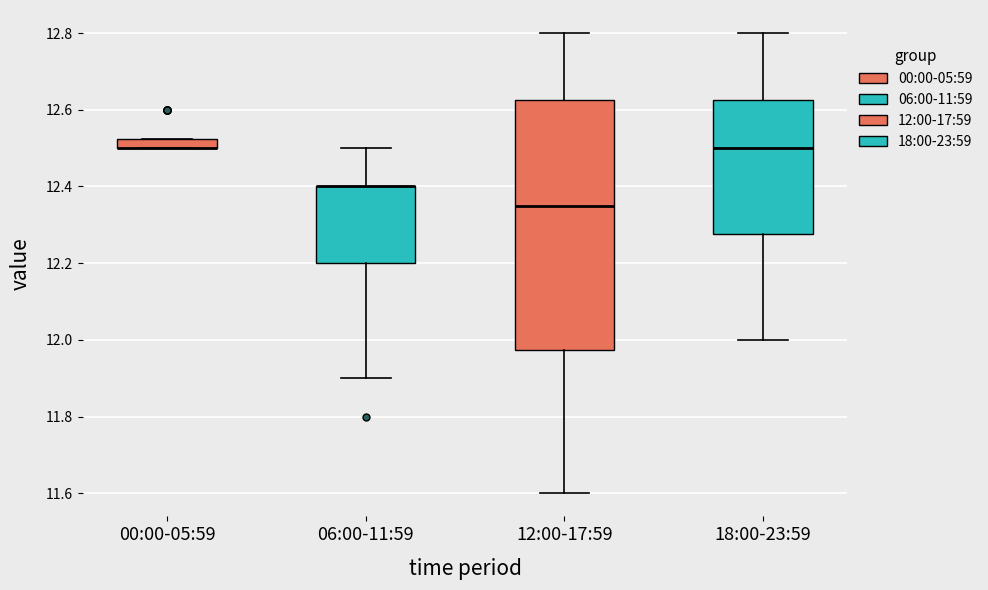

Comparing the boxes themselves (not the whiskers), which one is the tallest?

12:00-17:59